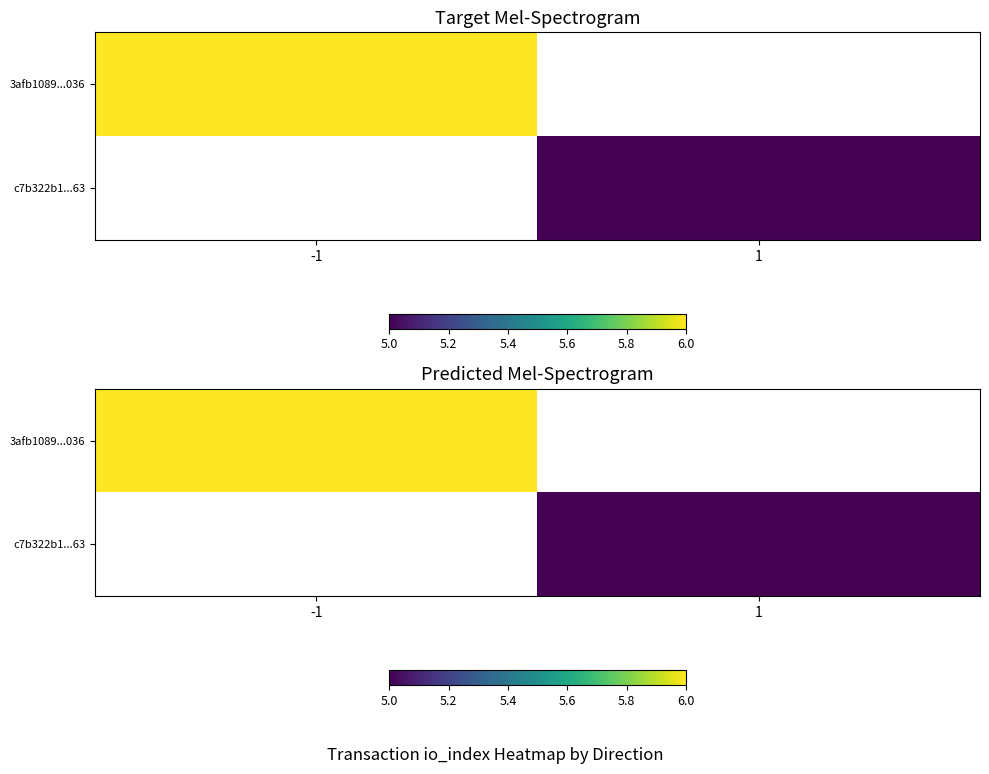

How many series are shown in this chart?

2